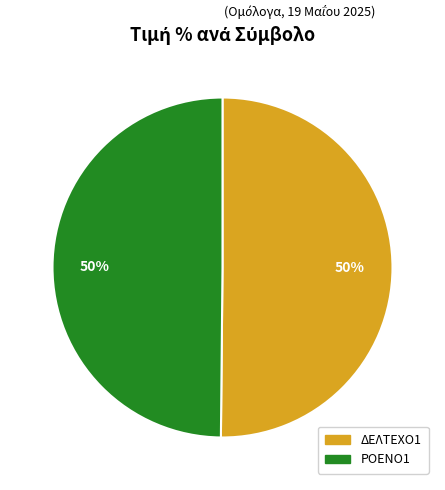

What is the ratio of the value at ΡΟΕΝΟ1 to the value at ΔΕΛΤΕΧΟ1?

1.0